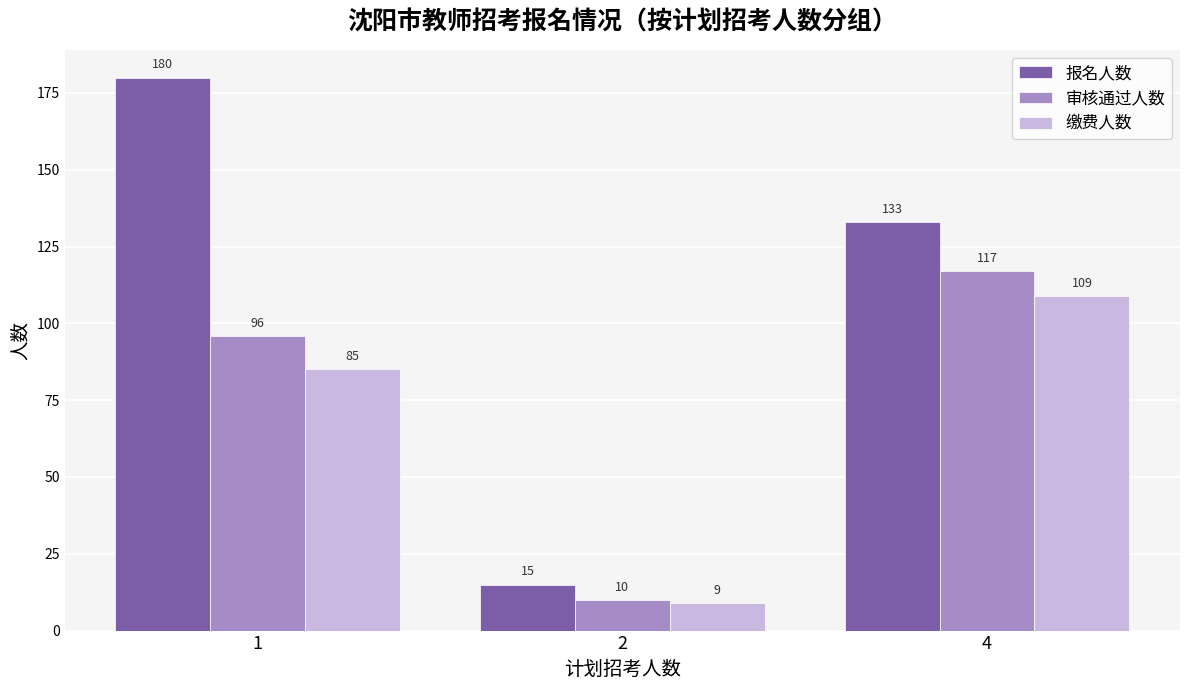

Reading left to right, transcribe all the data shown in this chart.

报名人数: 180	15	133
审核通过人数: 96	10	117
缴费人数: 85	9	109